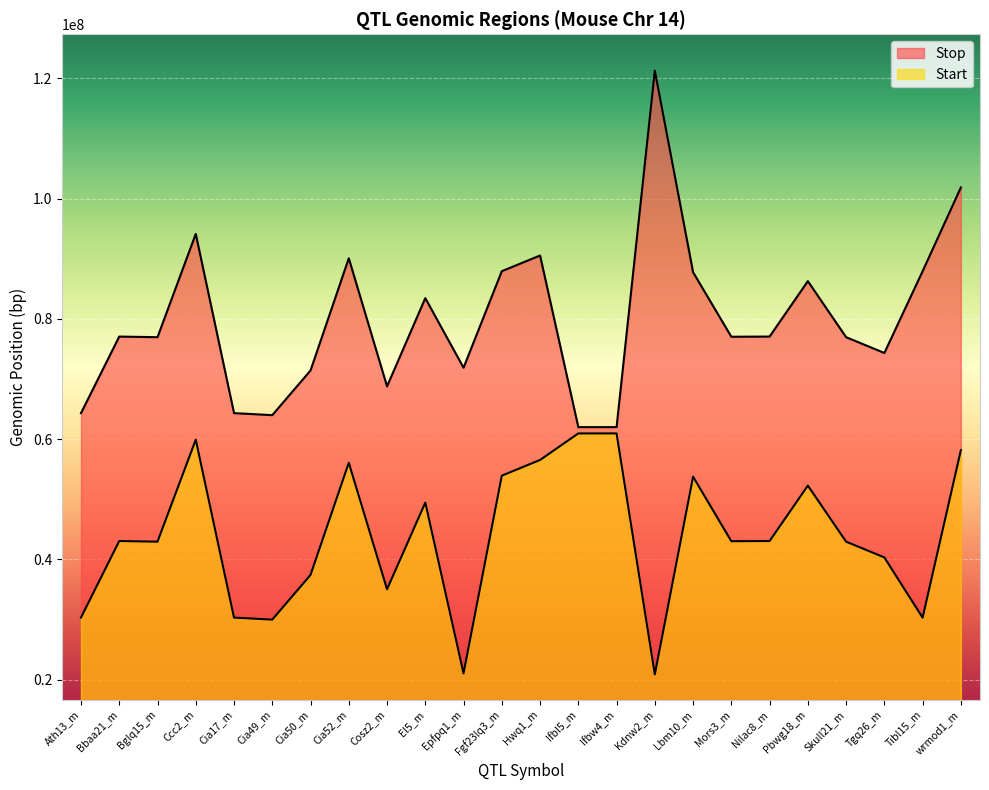

In Start, how many points are higher than both neighbors (excluding endpoints)?

6